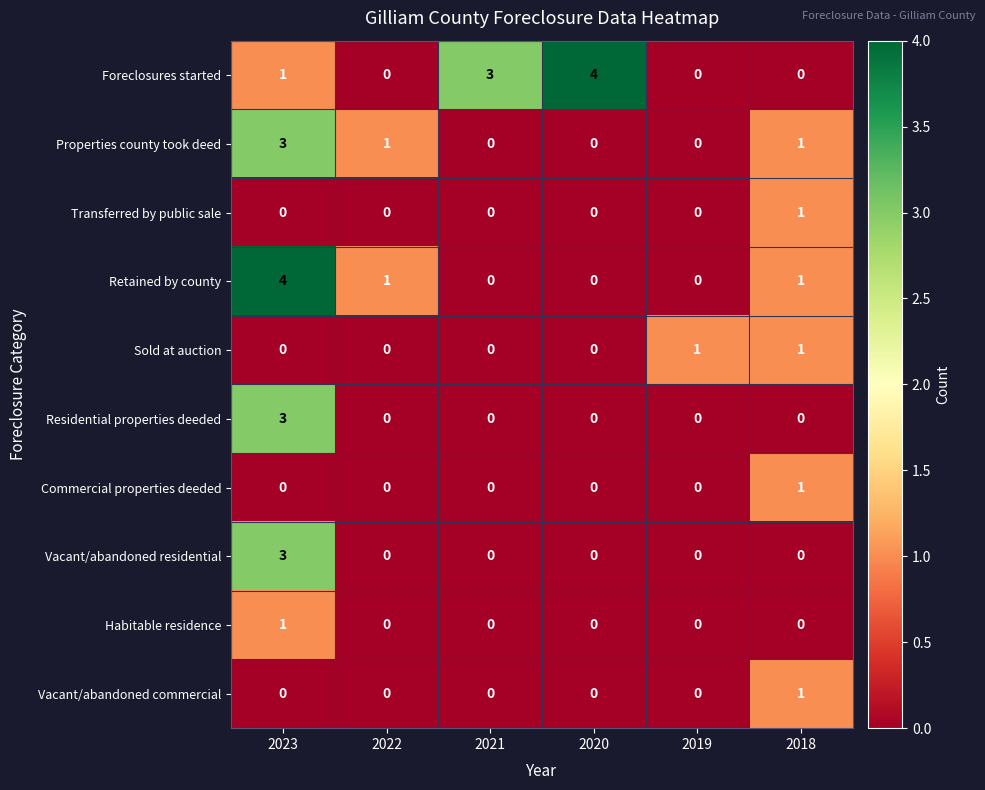

What is the greatest value displayed?

4